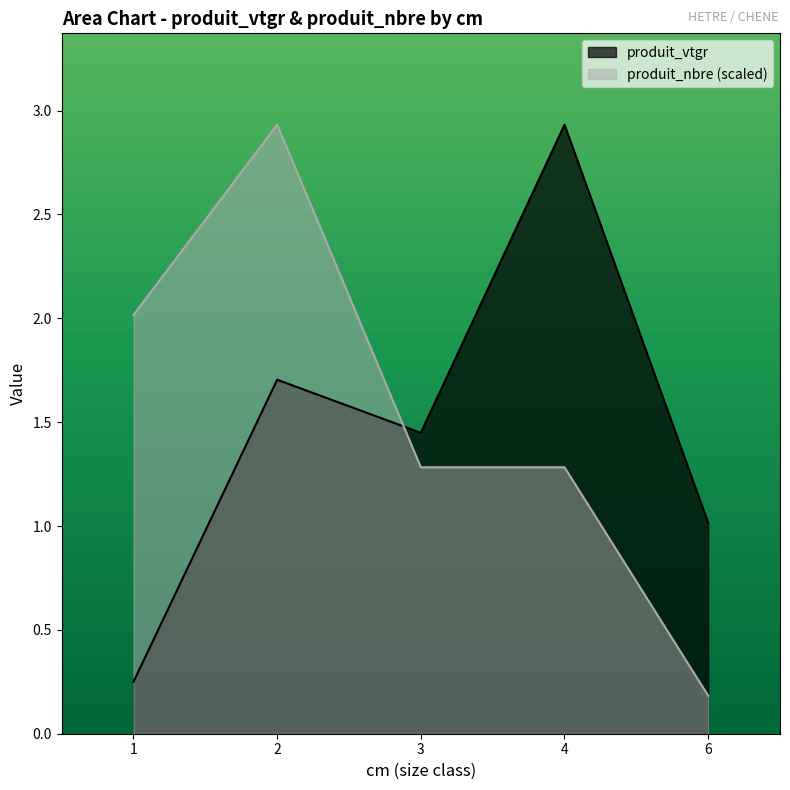

Reading left to right, transcribe all the data shown in this chart.

produit_vtgr: 1=0.2	2=1.7	3=1.4	4=2.9	6=1.0
produit_nbre: 1=2.0	2=2.9	3=1.3	4=1.3	6=0.2